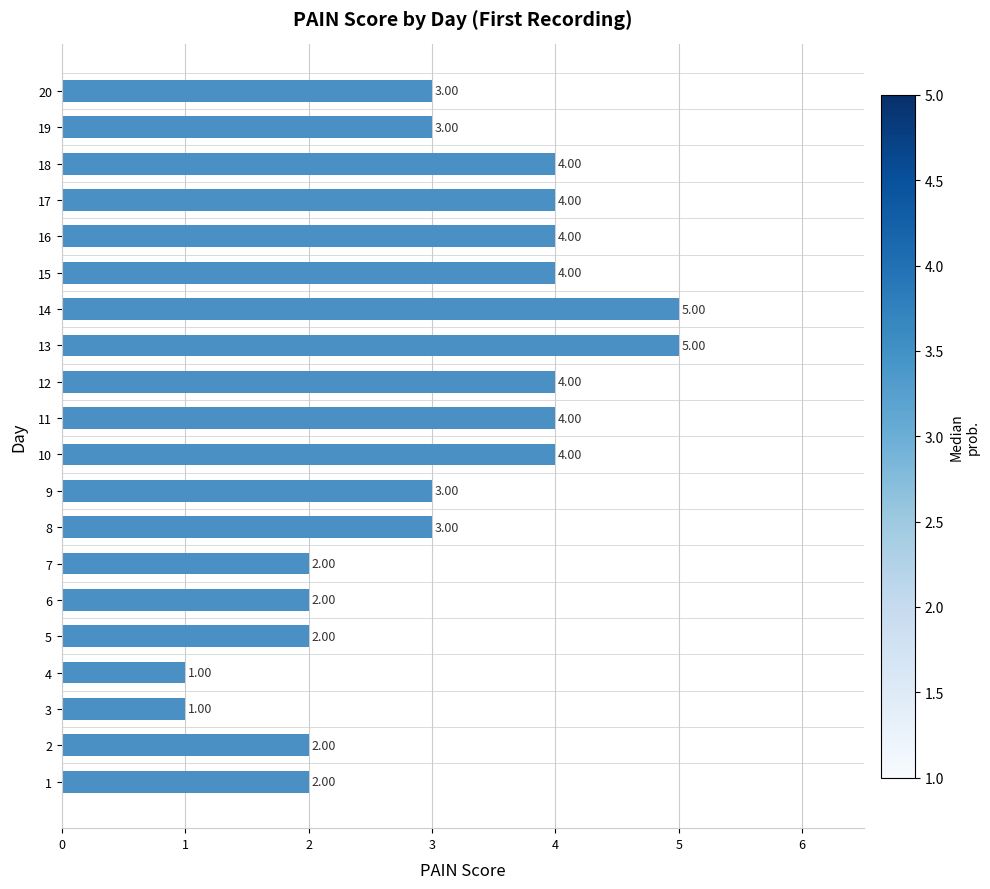

What is the change in value from 2 to 19?

+1